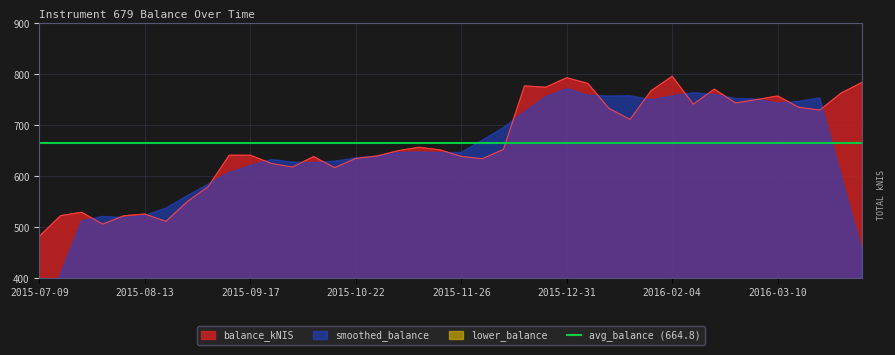

Count the number of categories in the chart.

40